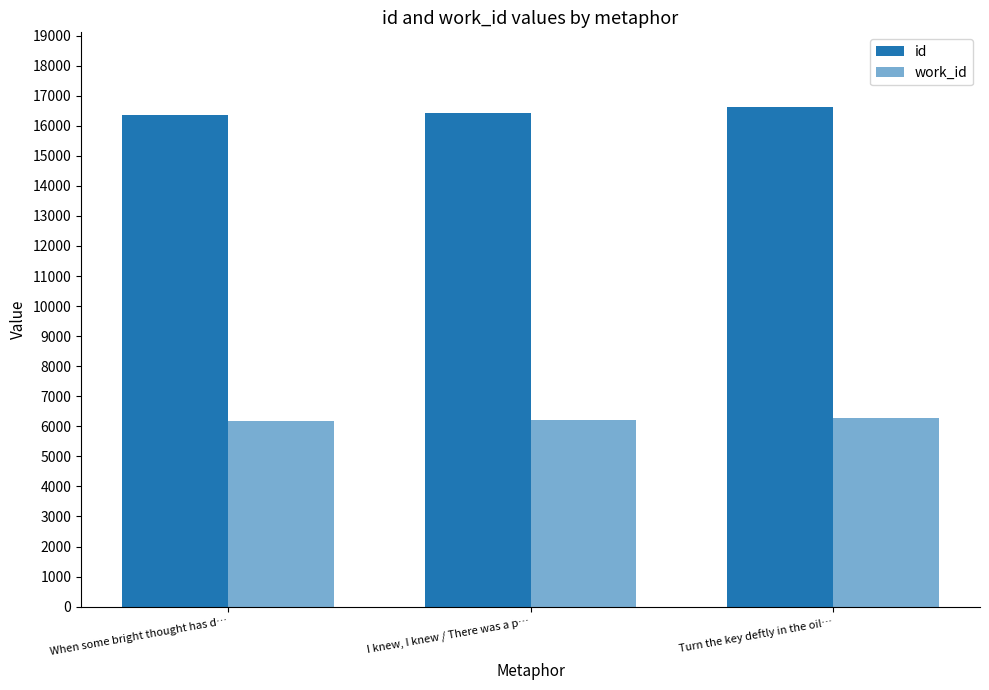

Which series has the largest total across all categories?

id